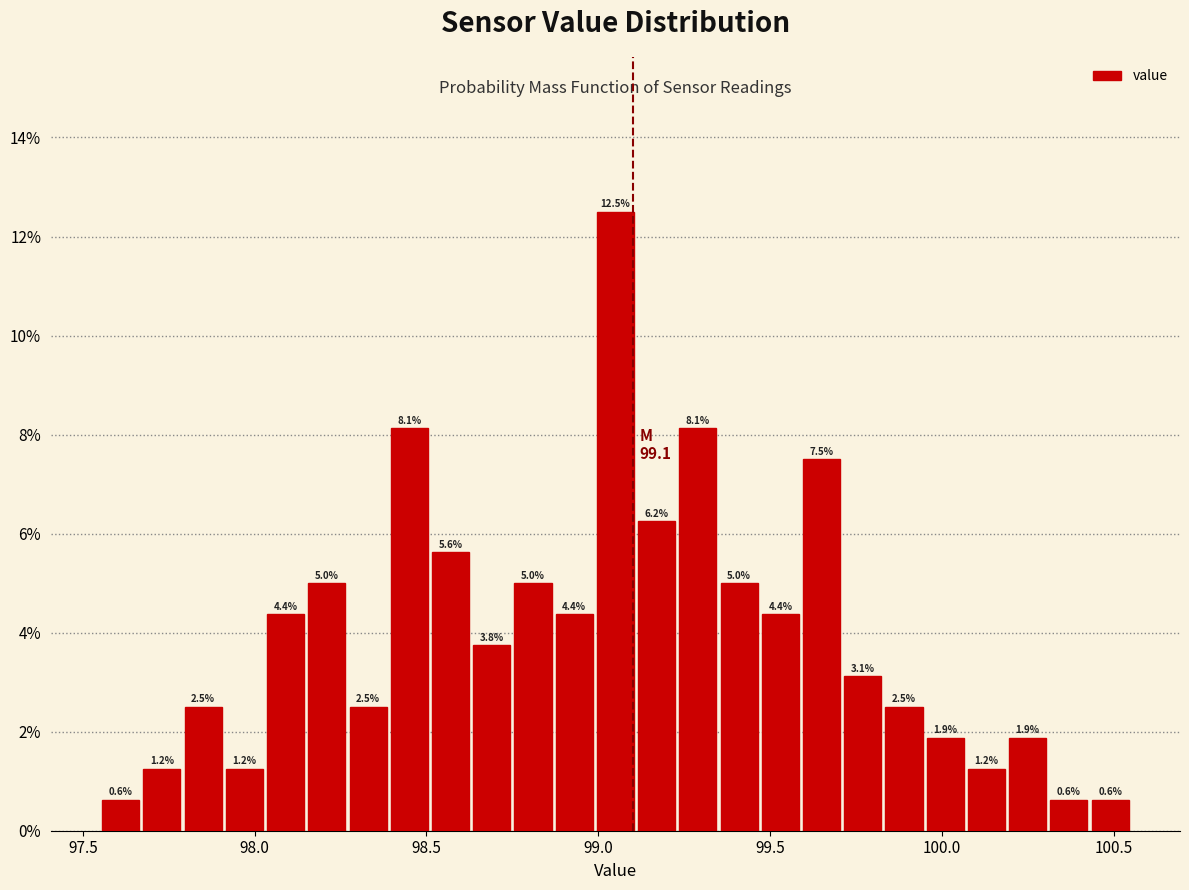

Around what value on the x-axis is the tallest bar? Give the approximate position of its centre, as read against the axis.

99.05